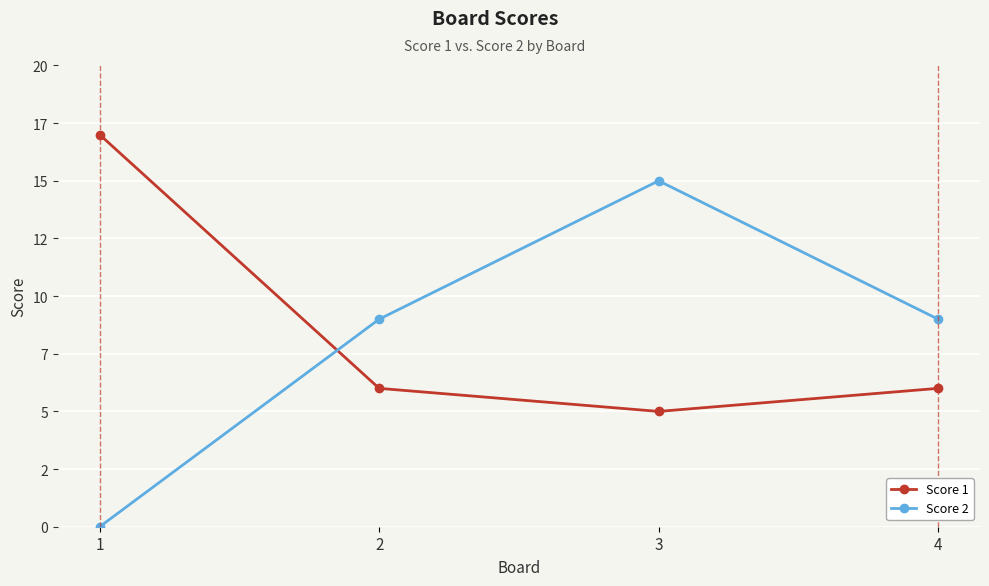

What is the value of the Score 1 point at the 4th from the left?

6